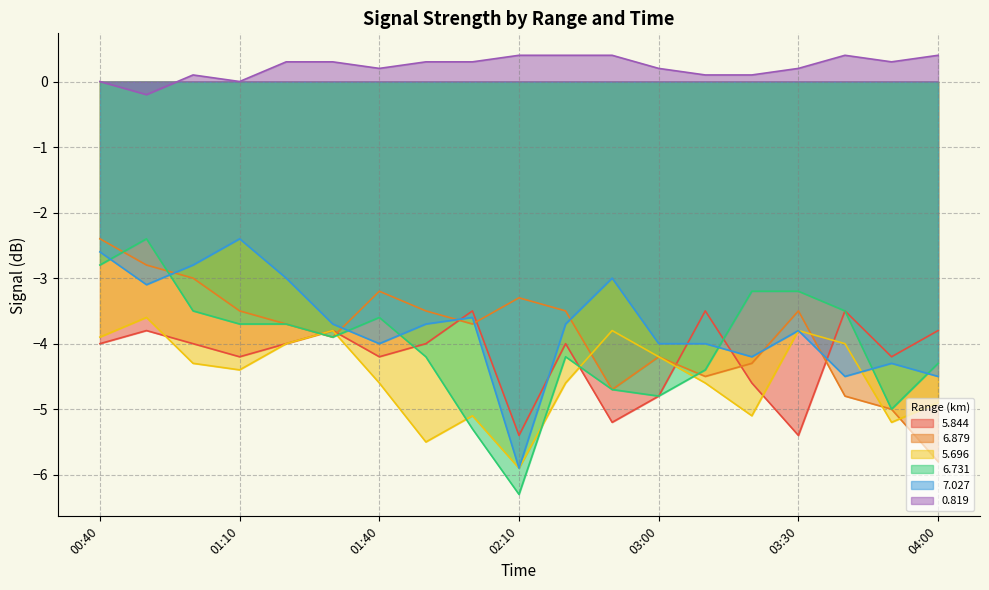

How many interior local peaks does the 7.027 series have?

5